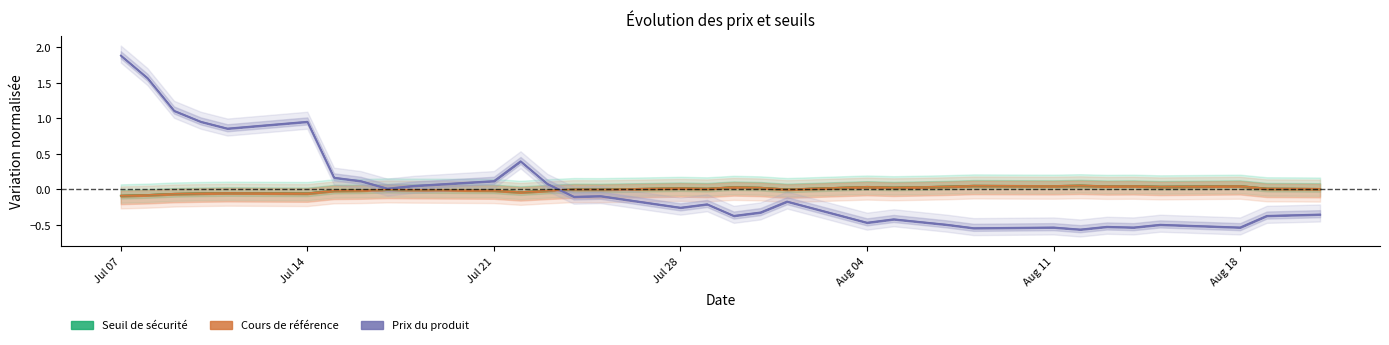

The Seuil de sécurité series shows 0.0 at 2025-08-15. True or false?

True